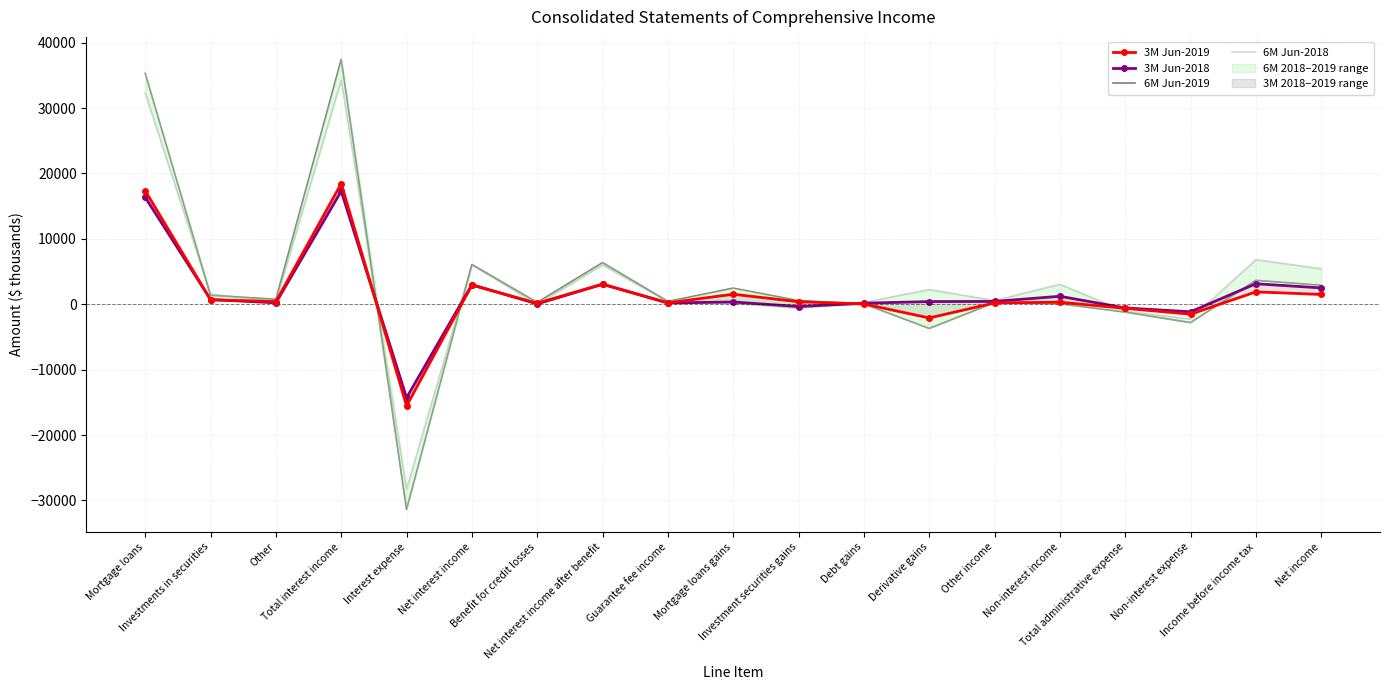

What is the spread (max minus min) of values at Investment securities gains?

1145